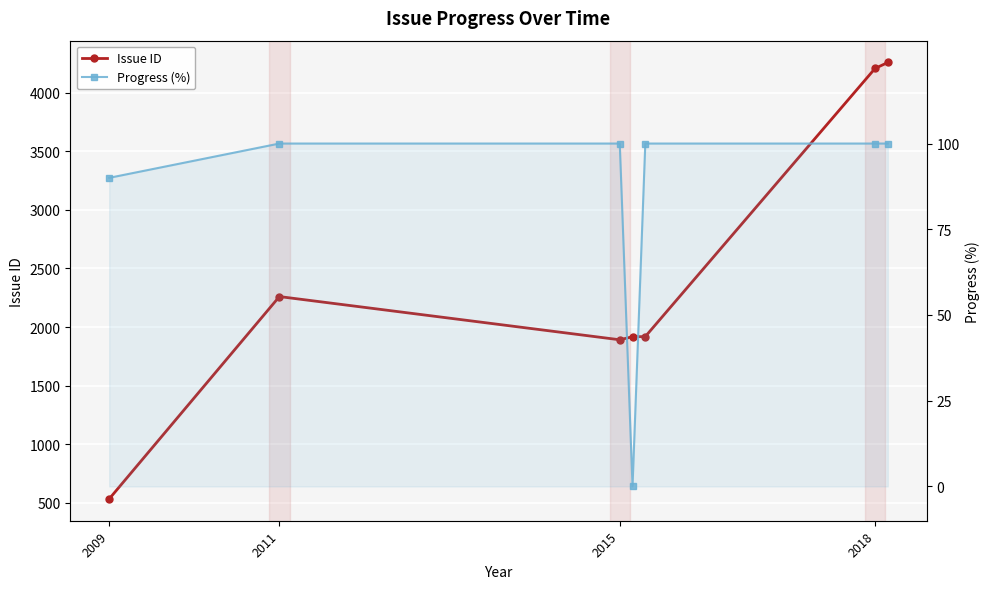

What is the total value across all series at 2009?

622